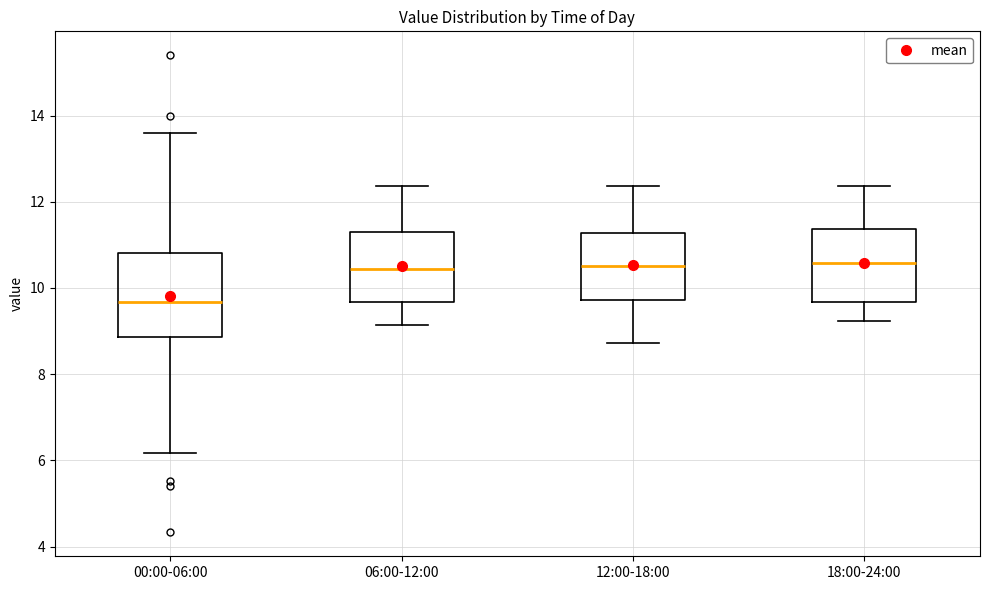

Comparing the boxes themselves (not the whiskers), which one is the tallest?

00:00-06:00